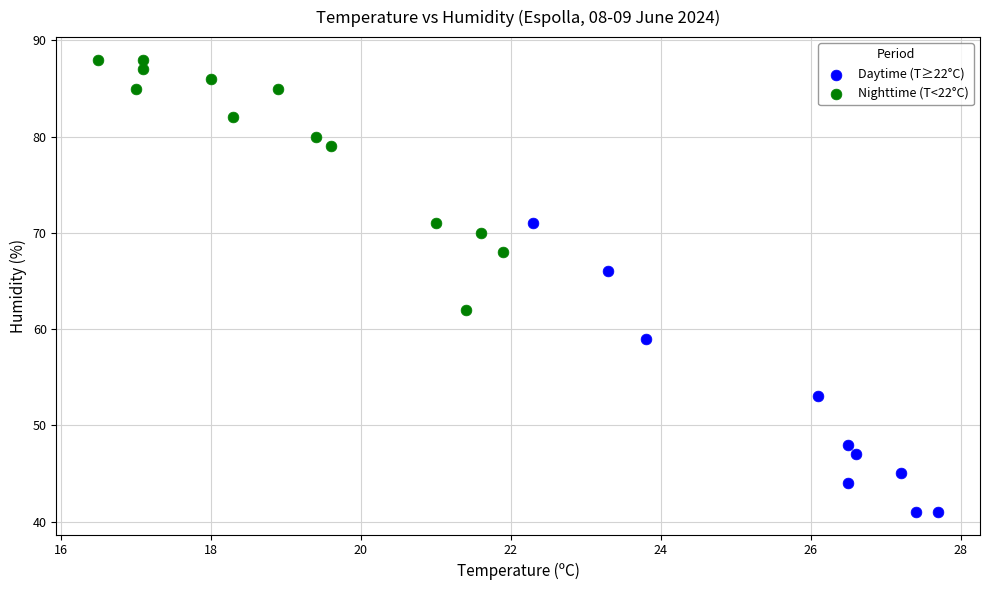

Which series contains the highest Y value?

Nighttime (T<22°C)